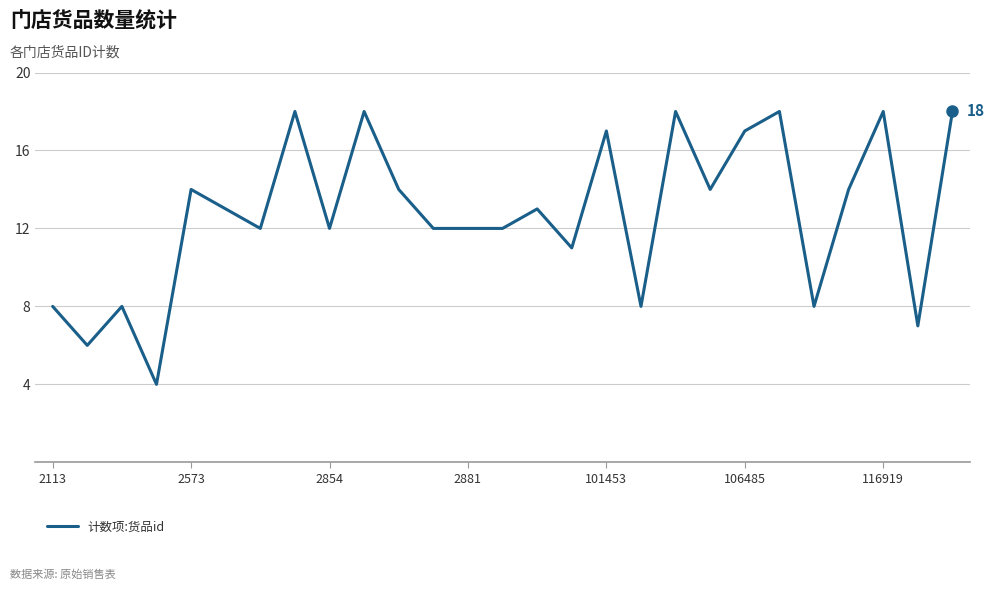

What is the smallest value displayed?

4